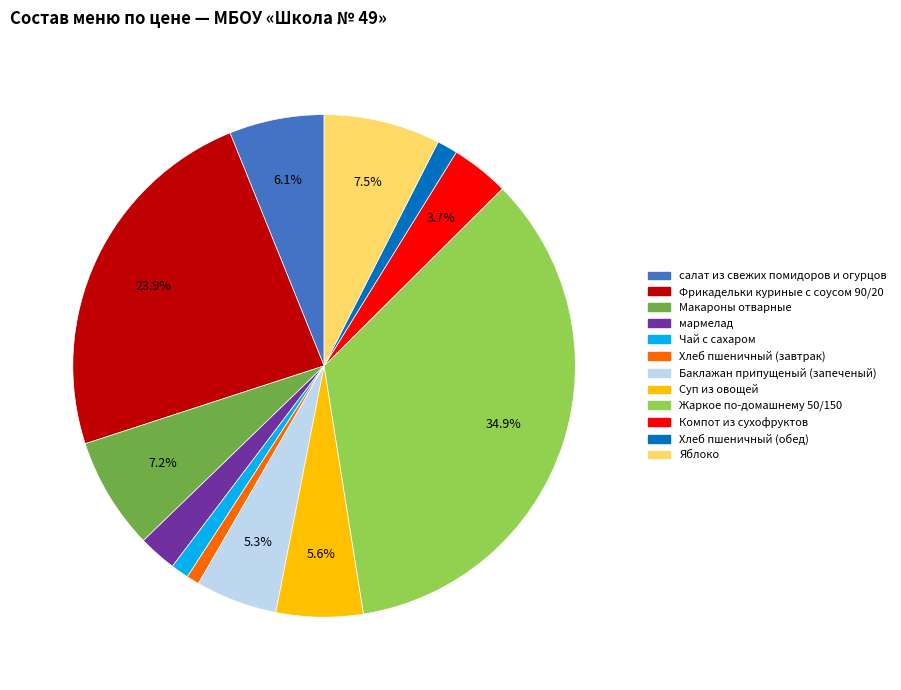

Is Чай с сахаром the majority of the pie?

No